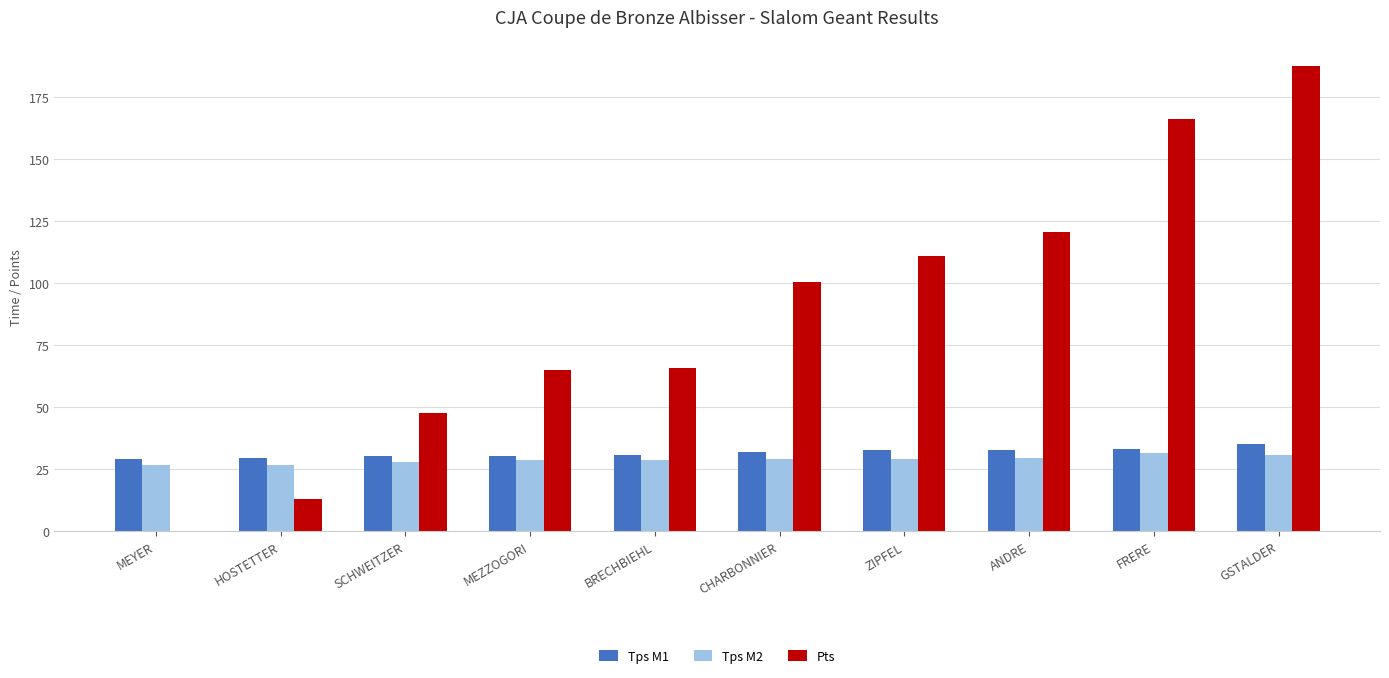

Are the bars horizontal?

No